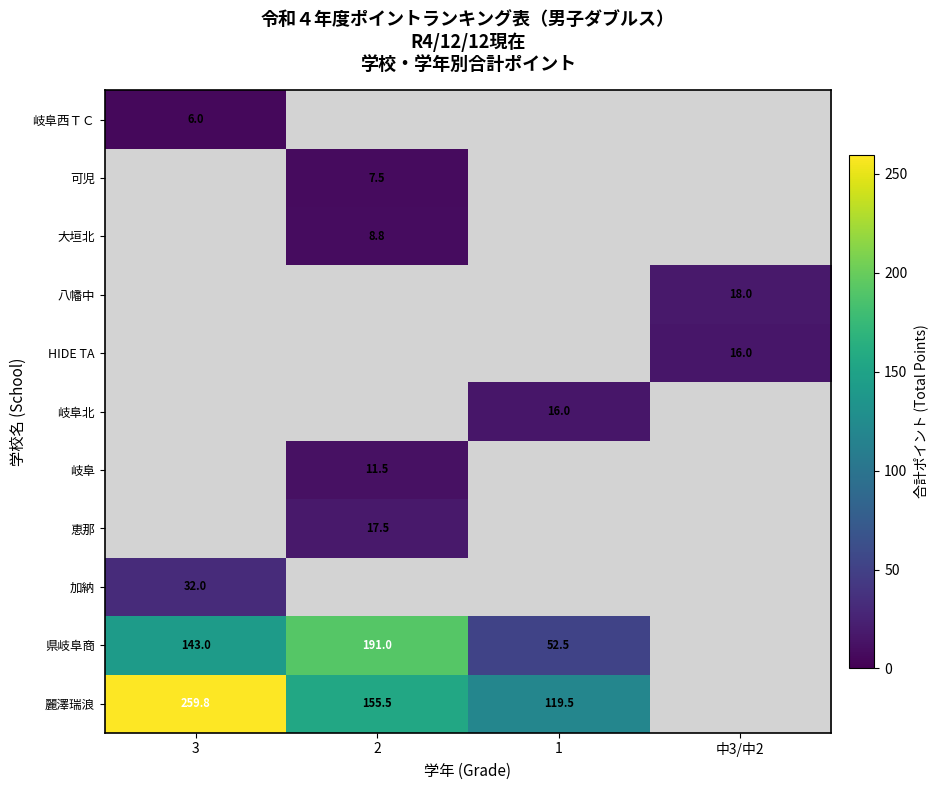

Which label corresponds to the smallest value in the chart?

3